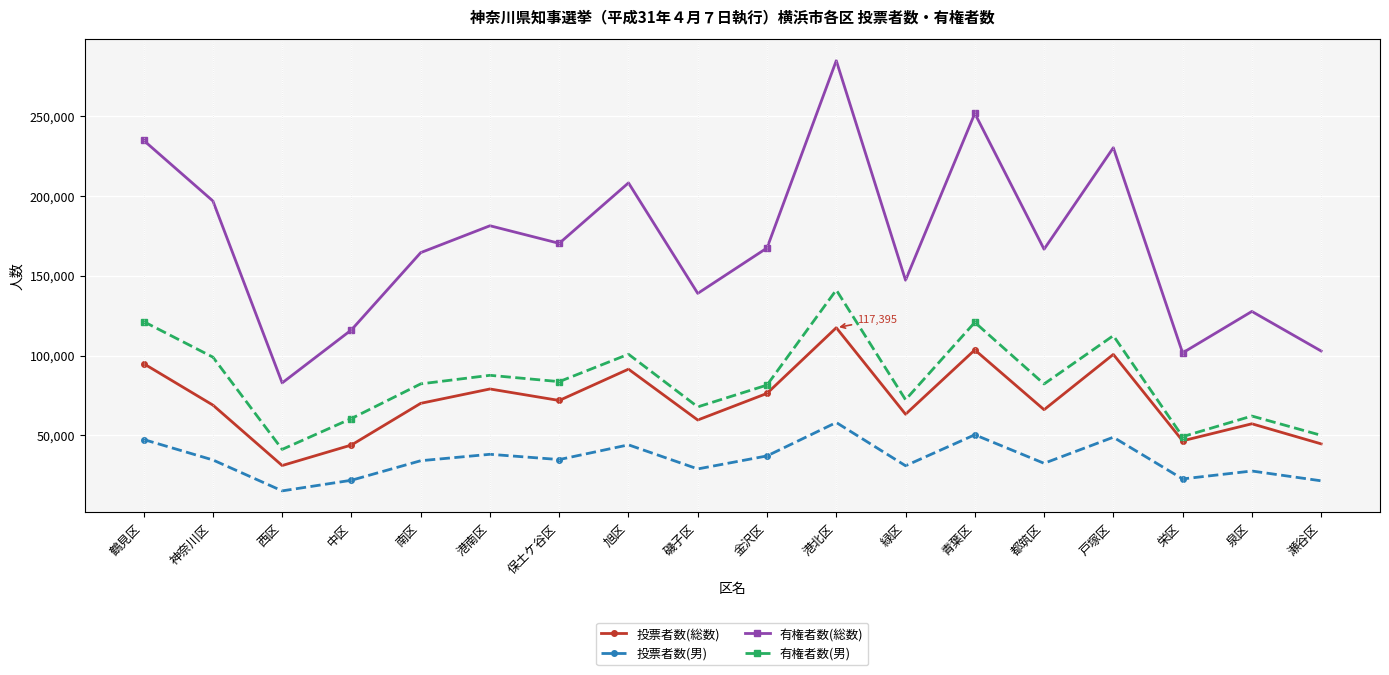

True or false: 有権者数(総数) and 投票者数(男) intersect in this chart.

False